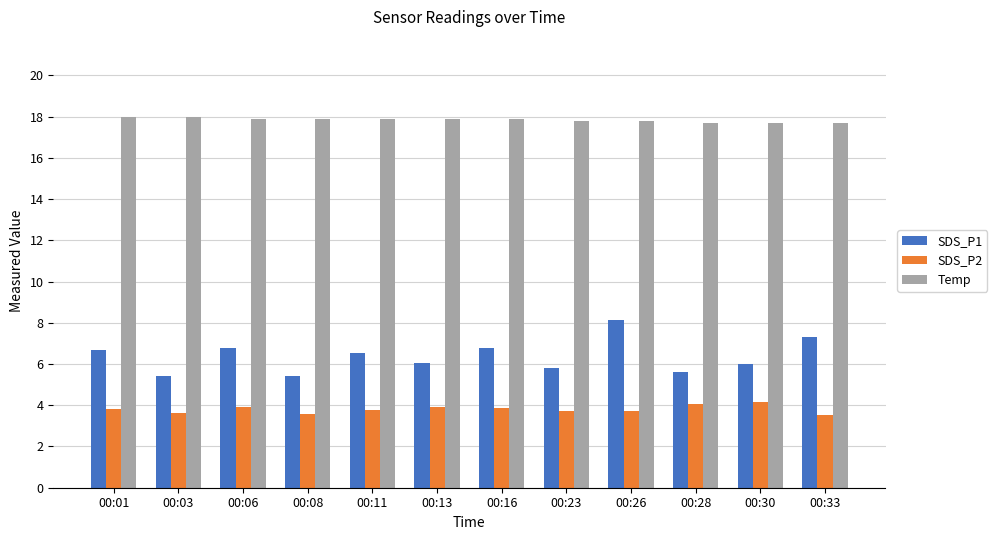

What are all the series names shown in the legend?

SDS_P1, SDS_P2, Temp